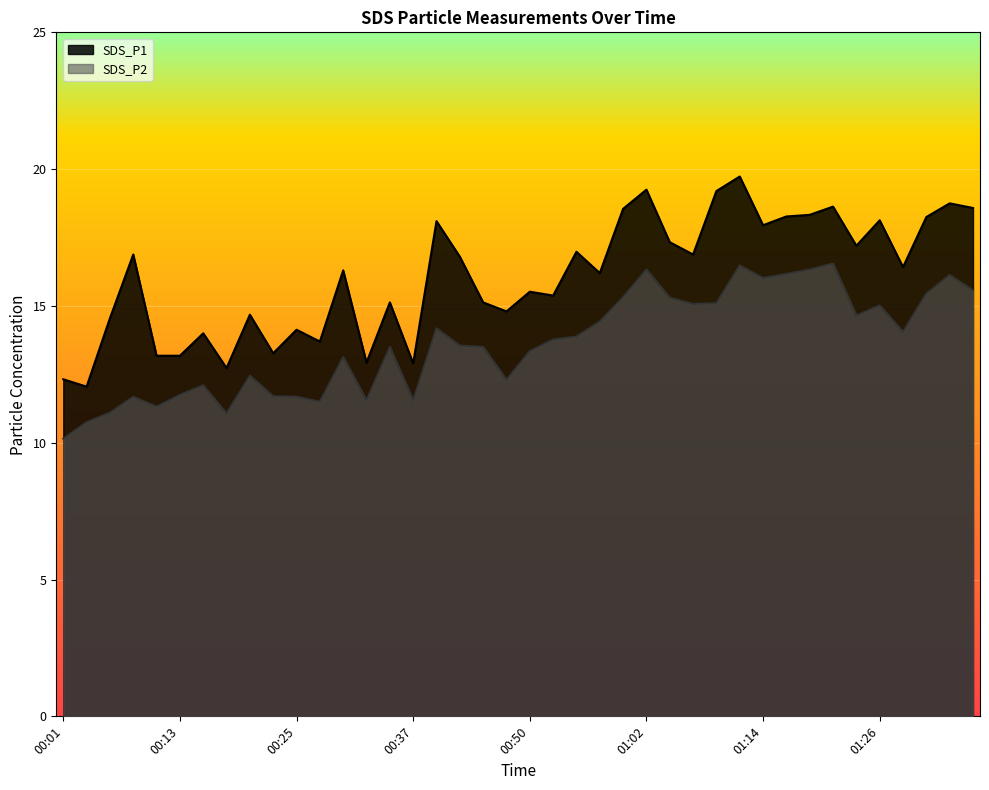

What is the sum of all SDS_P2 values?

545.5